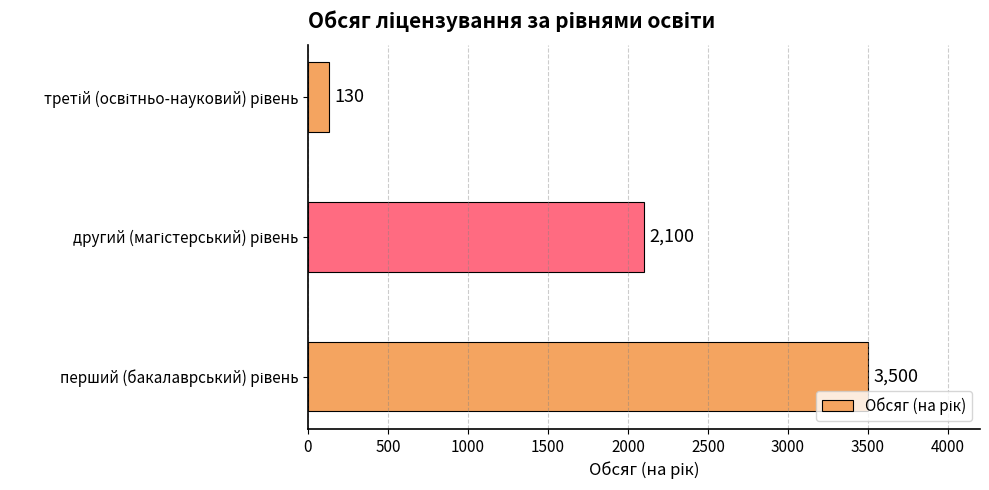

What is the sum of all values?

5730